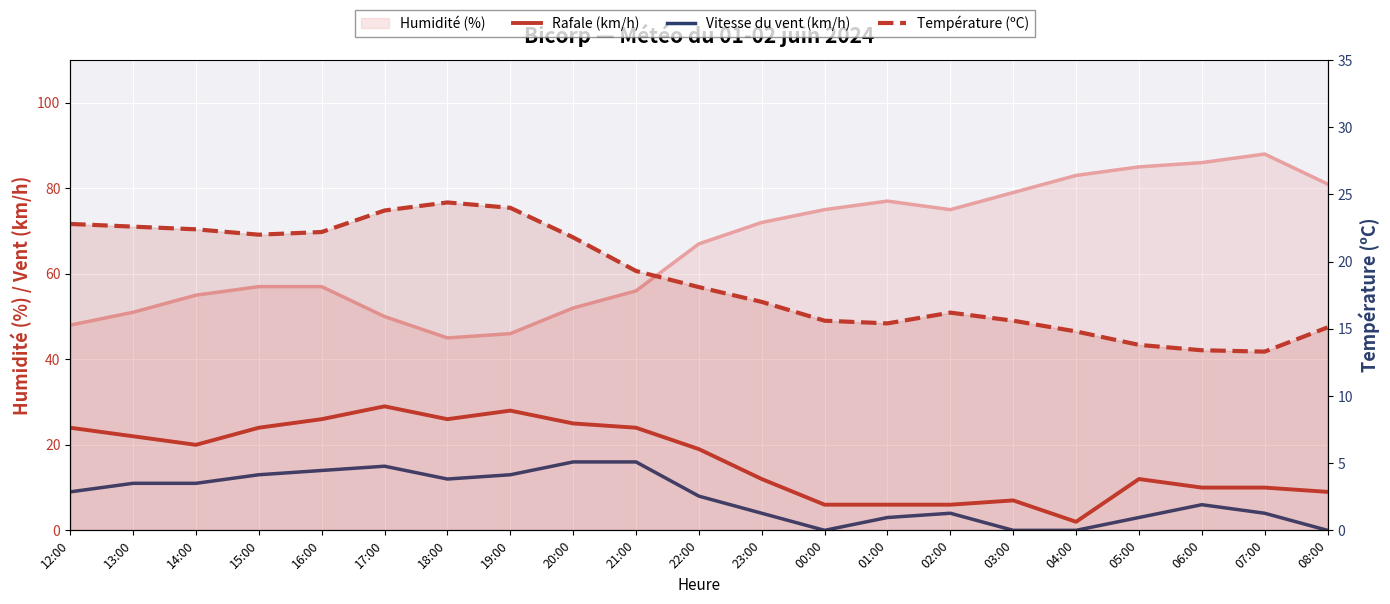

List the labels in order of Rafale (km/h) value, largest first.

17:00, 19:00, 16:00, 18:00, 20:00, 12:00, 15:00, 21:00, 13:00, 14:00, 22:00, 23:00, 05:00, 06:00, 07:00, 08:00, 03:00, 00:00, 01:00, 02:00, 04:00